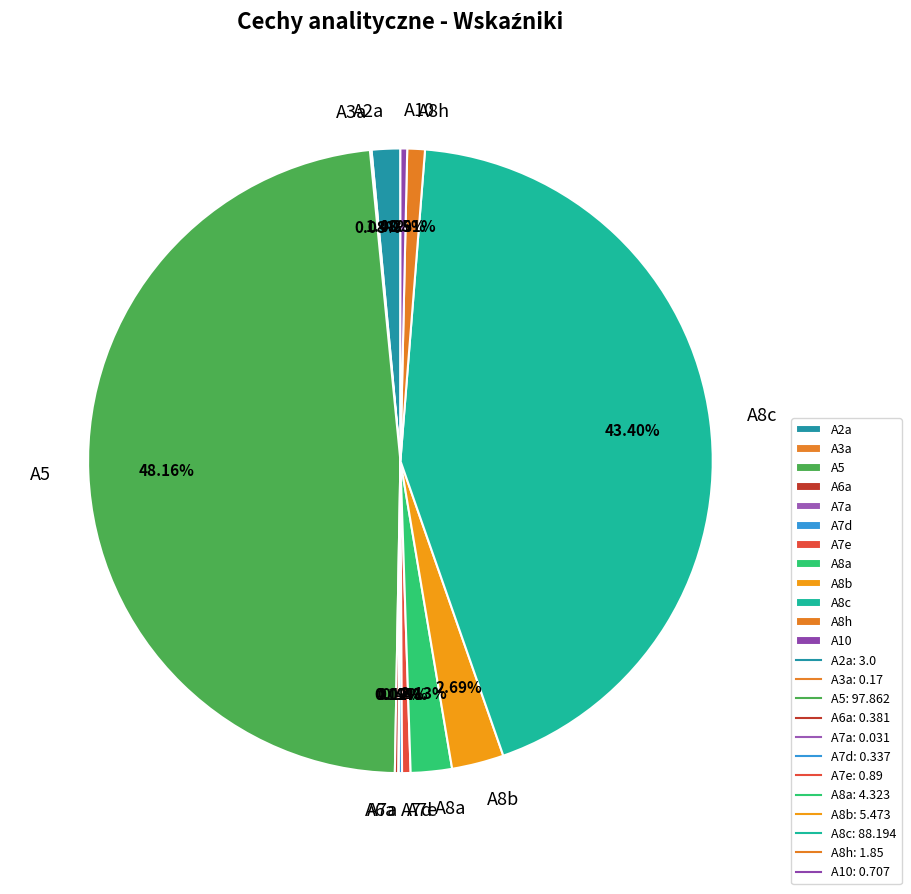

To the nearest percent, what percentage of the pie is A8a?

2%